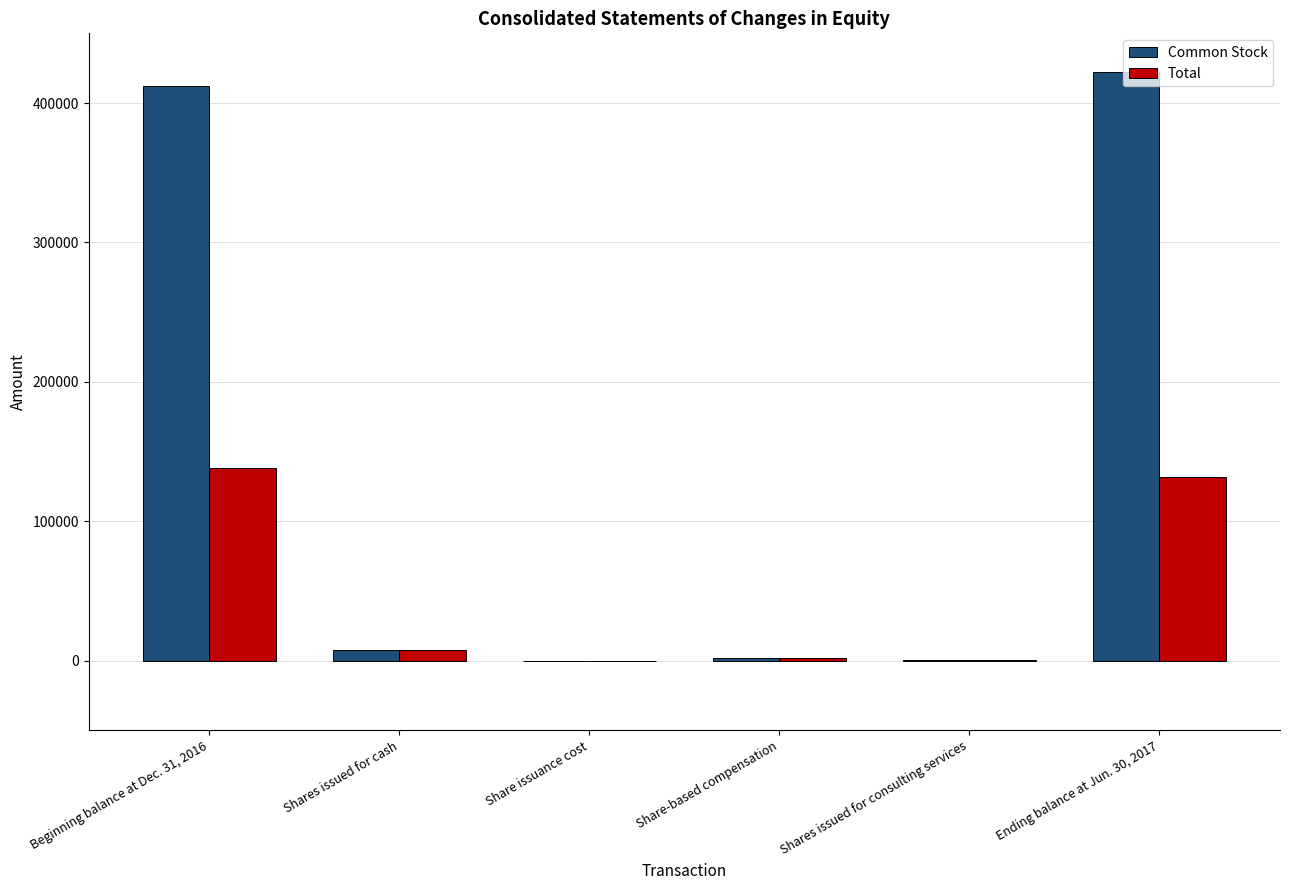

What is the sum of all Total values?

279499